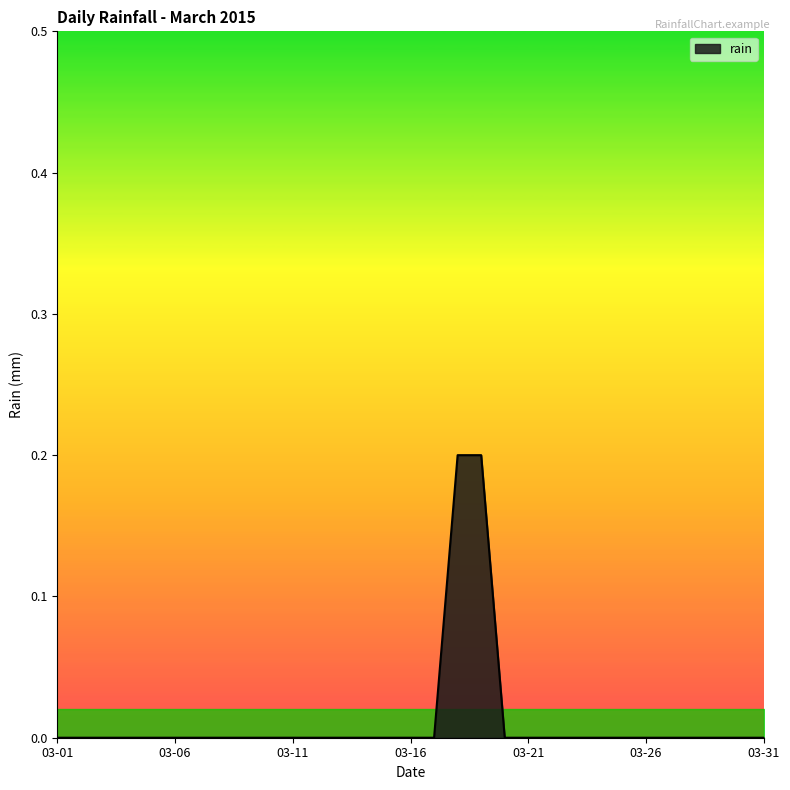

True or false: the data has more than 2 interior local peaks.

False